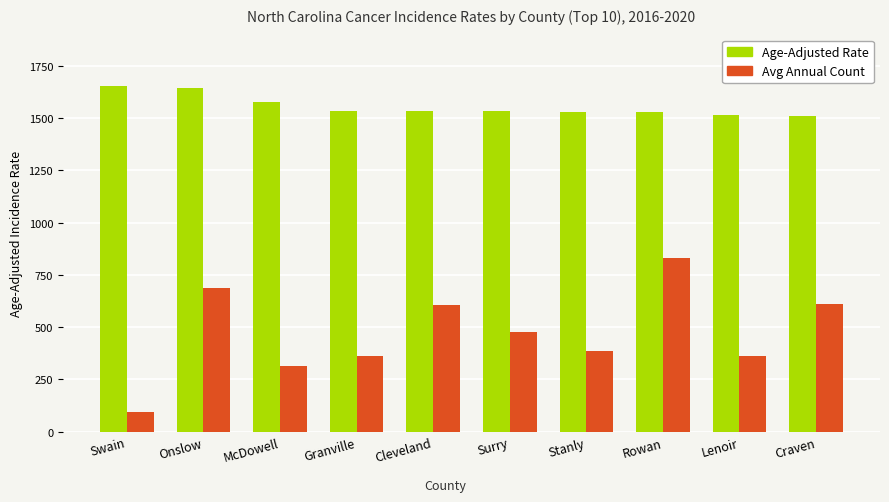

How many values in the Age-Adjusted Rate series are below 1534?

4